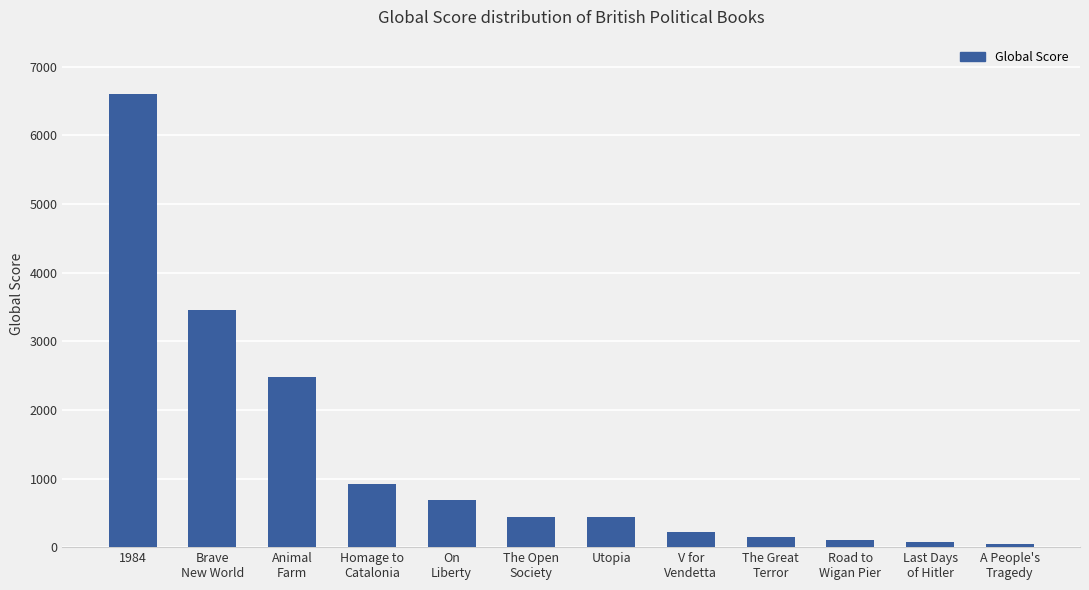

At which category does the chart reach its peak across all series?

1984